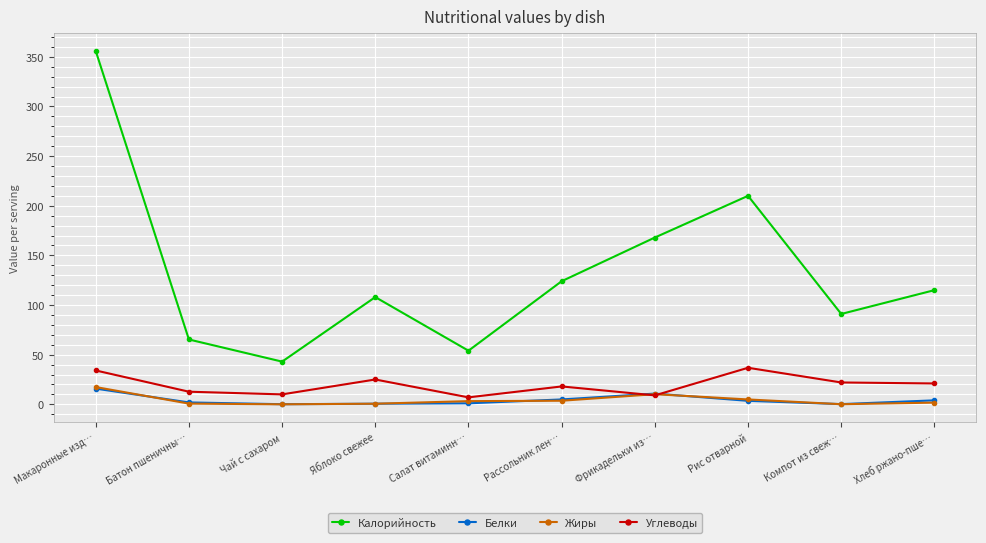

Which label corresponds to the largest value in the chart?

Макаронные изд…